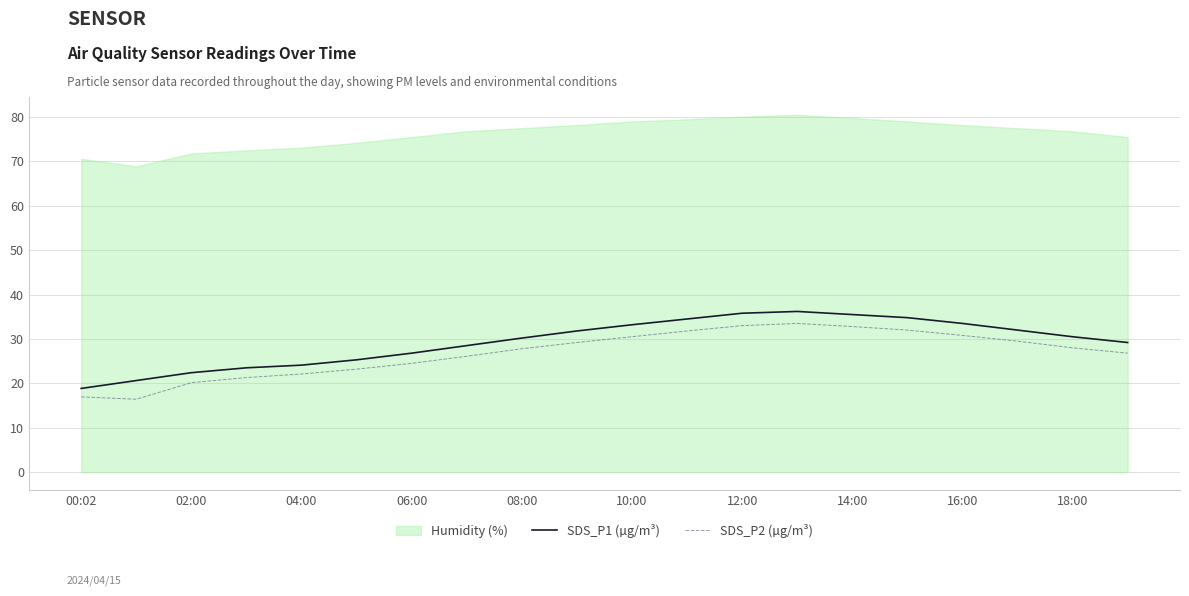

True or false: SDS_P1 (µg/m³) and SDS_P2 (µg/m³) intersect in this chart.

False